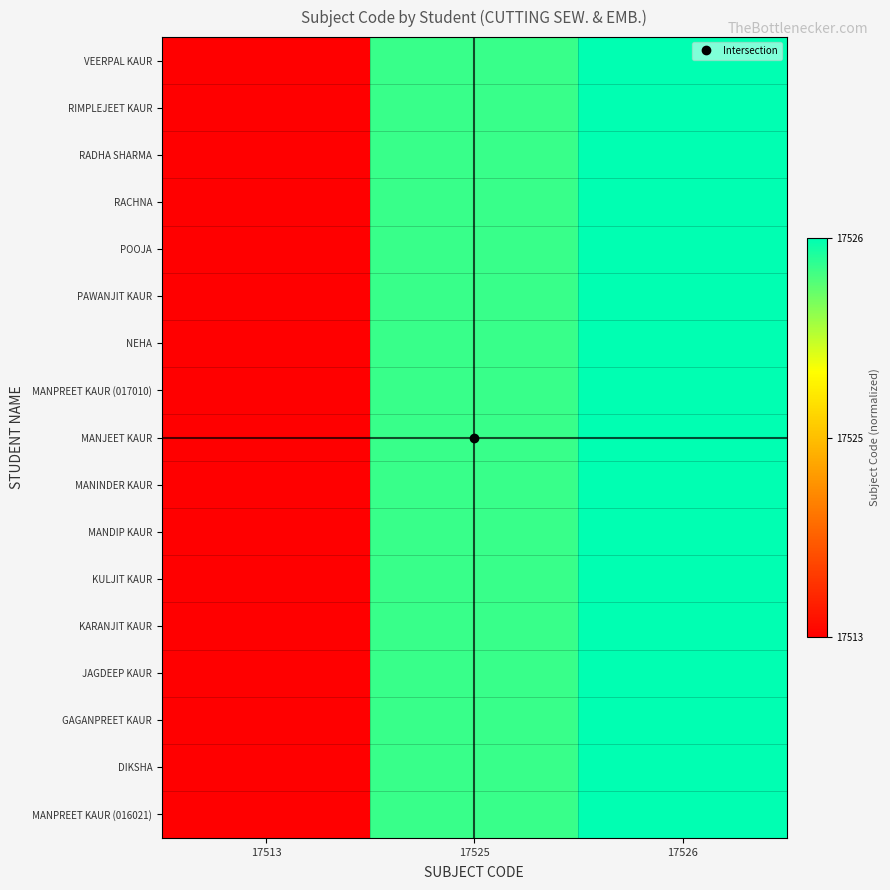

Which has a higher value, 17513 or 17525?

17525